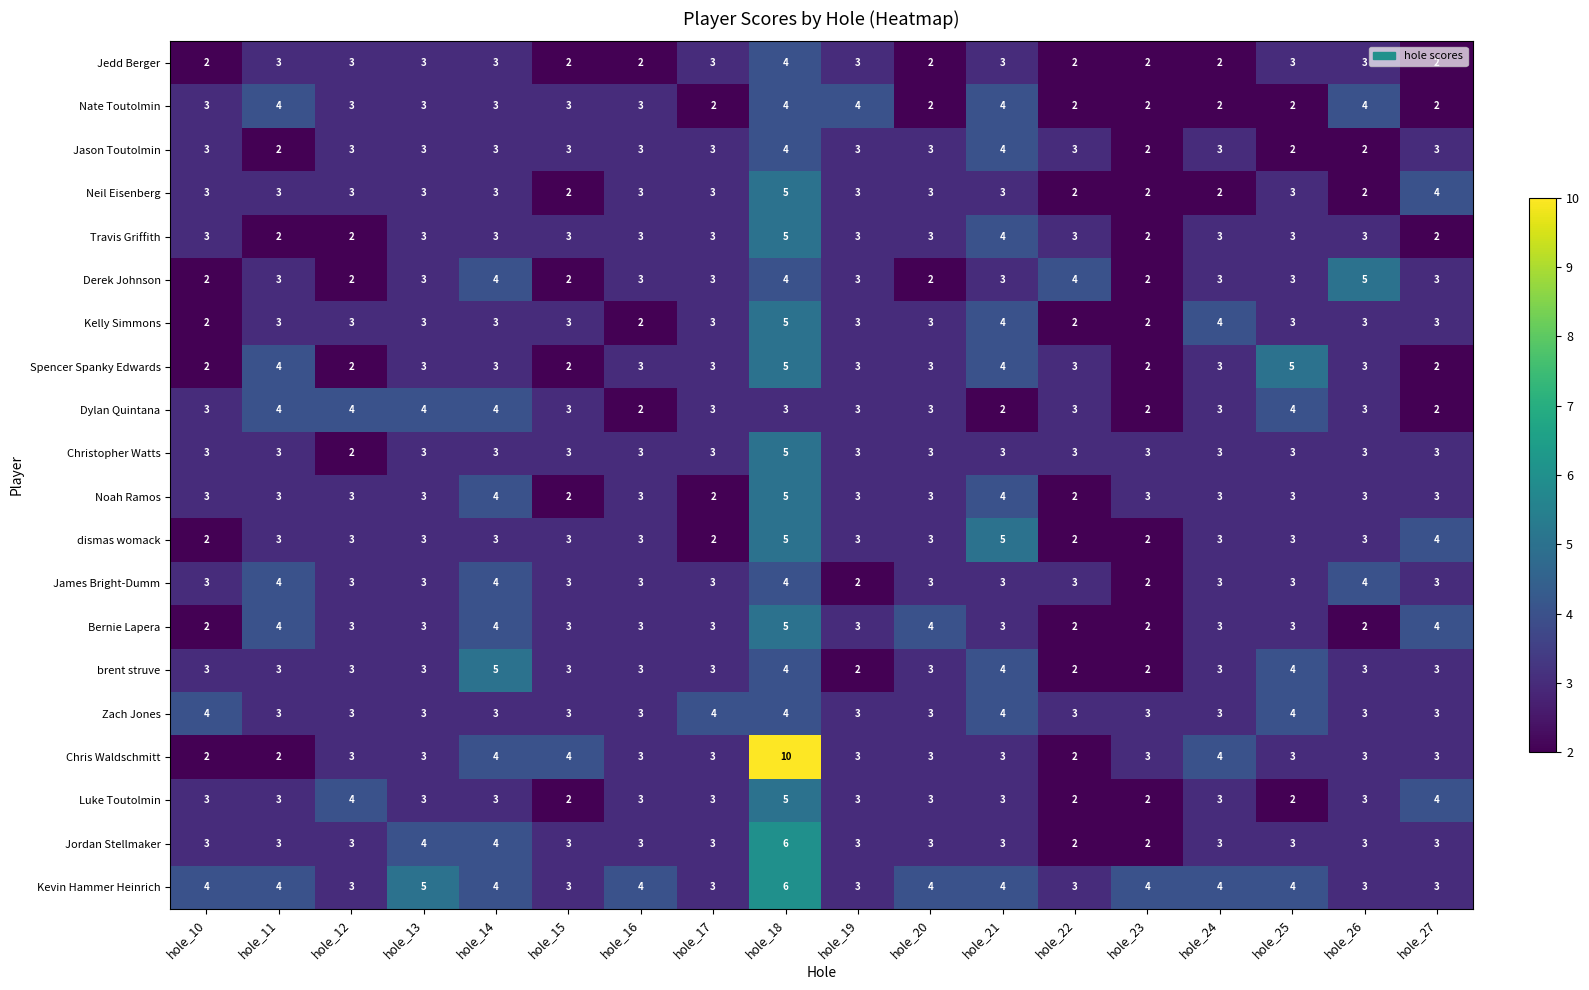

What is the sum of the Christopher Watts values at hole_11 and hole_14?

6